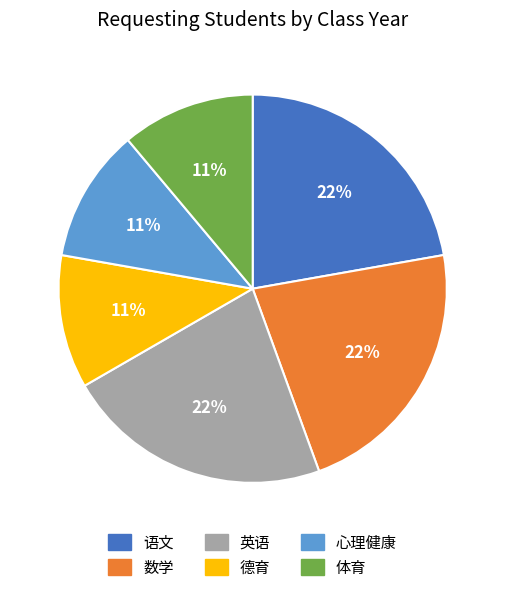

What percentage is the 语文 slice, to the nearest percent?

22%